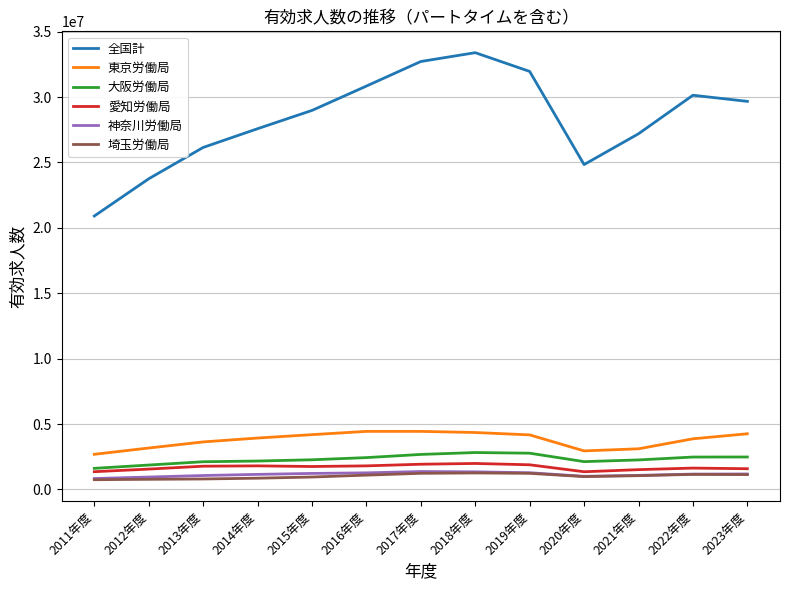

Which series has the widest spread of values?

全国計